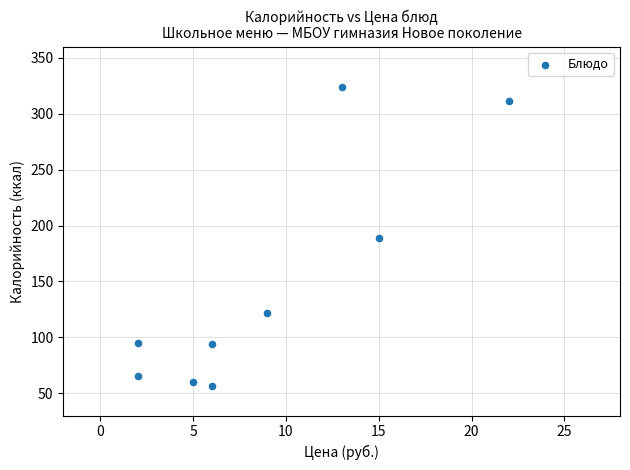

What is the range of X values (max minus min)?

20.0